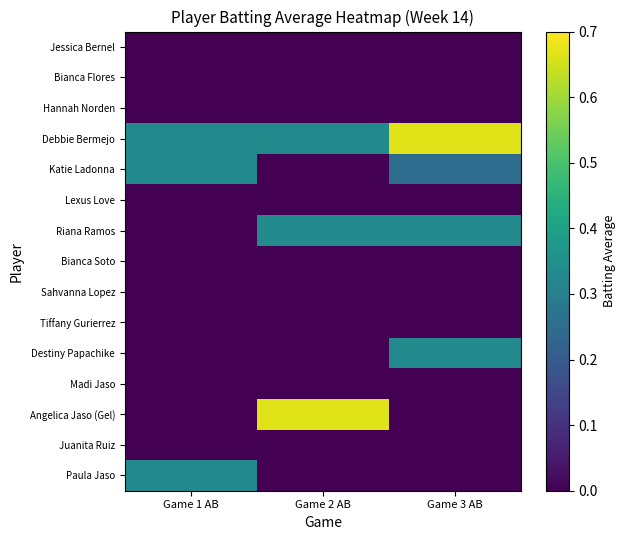

Which has a higher value, Game 2 AB or Game 1 AB?

Game 1 AB